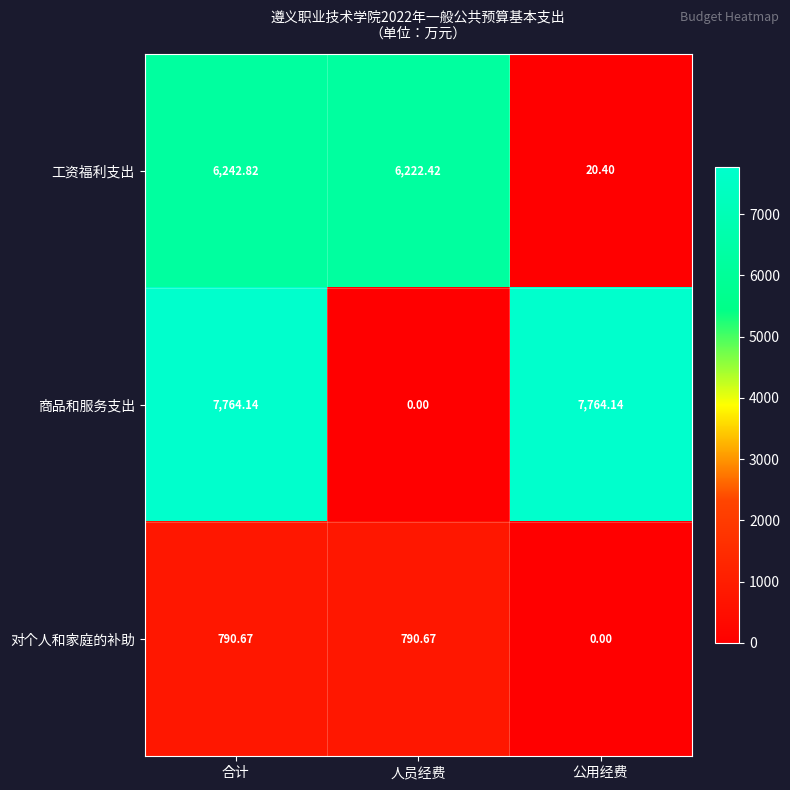

Rank the series by their maximum value, from highest to lowest.

商品和服务支出, 工资福利支出, 对个人和家庭的补助